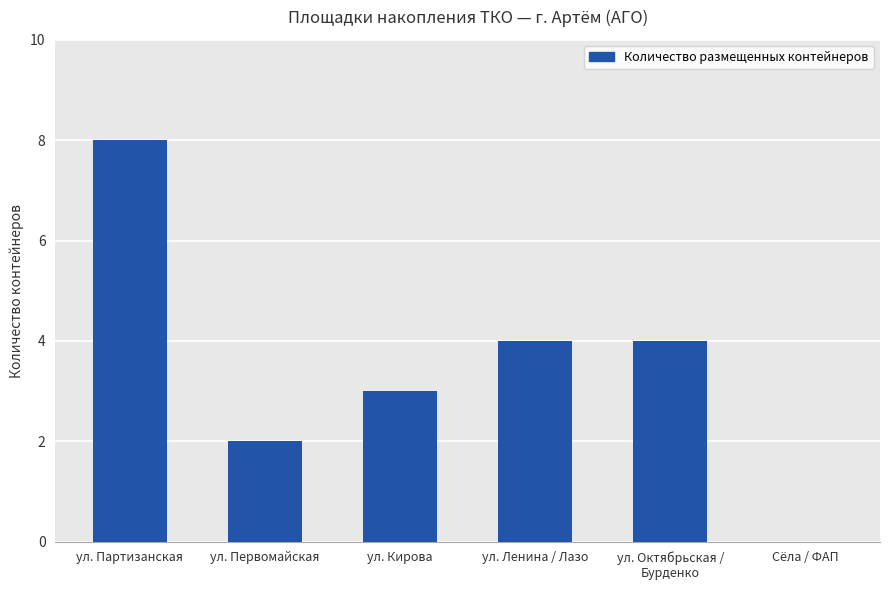

What is the average value?

4